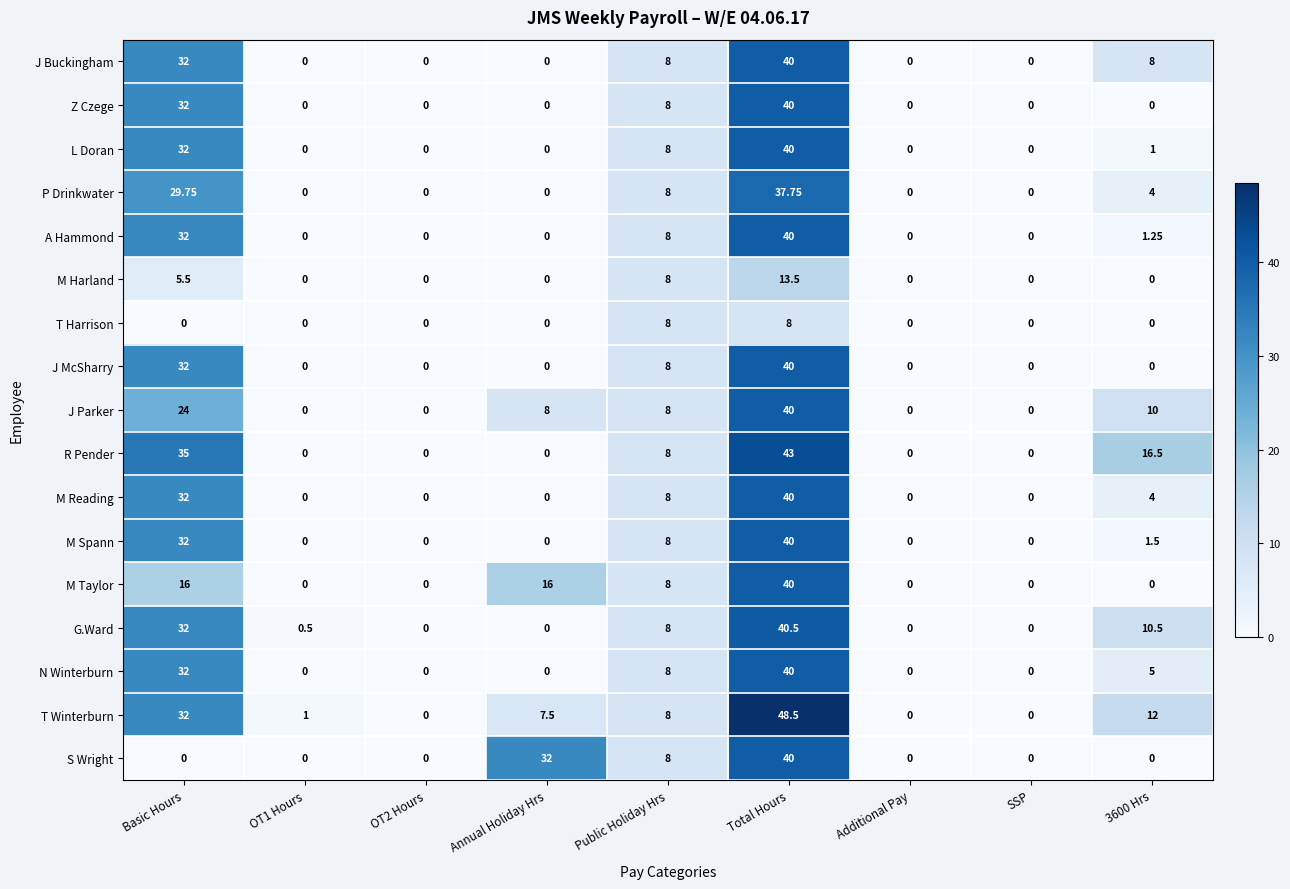

Between Basic Hours and OT2 Hours, which series saw the biggest shift?

R Pender